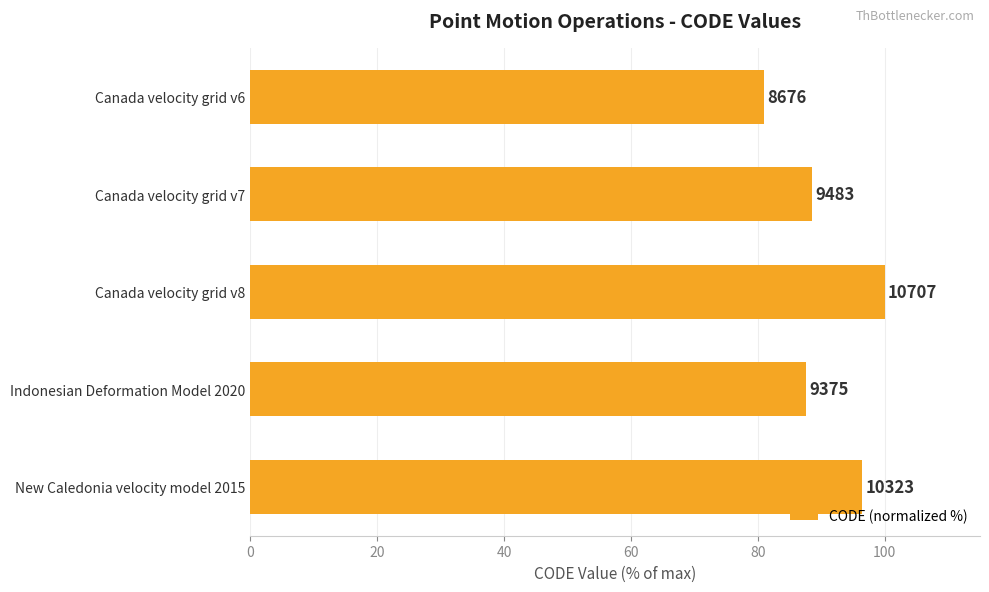

How many bars are there in total?

5